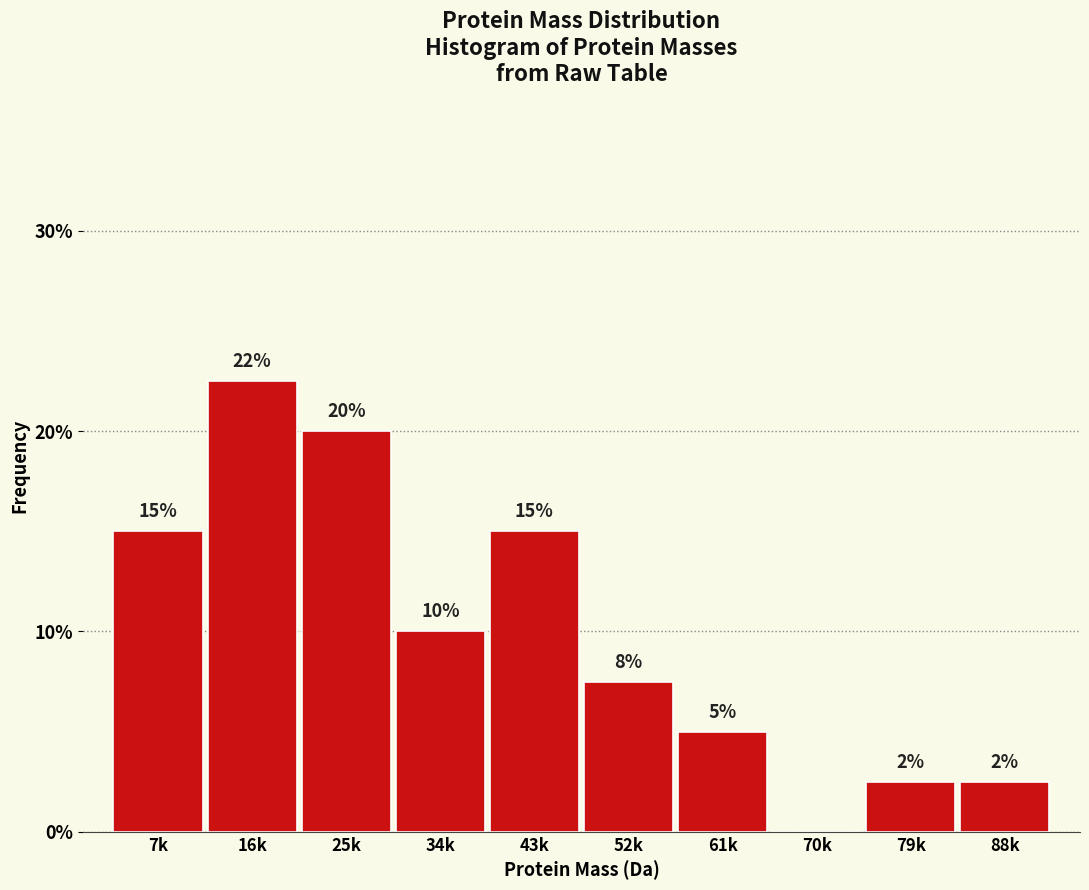

What is the sum of the values at 61k and 70k?

5.0